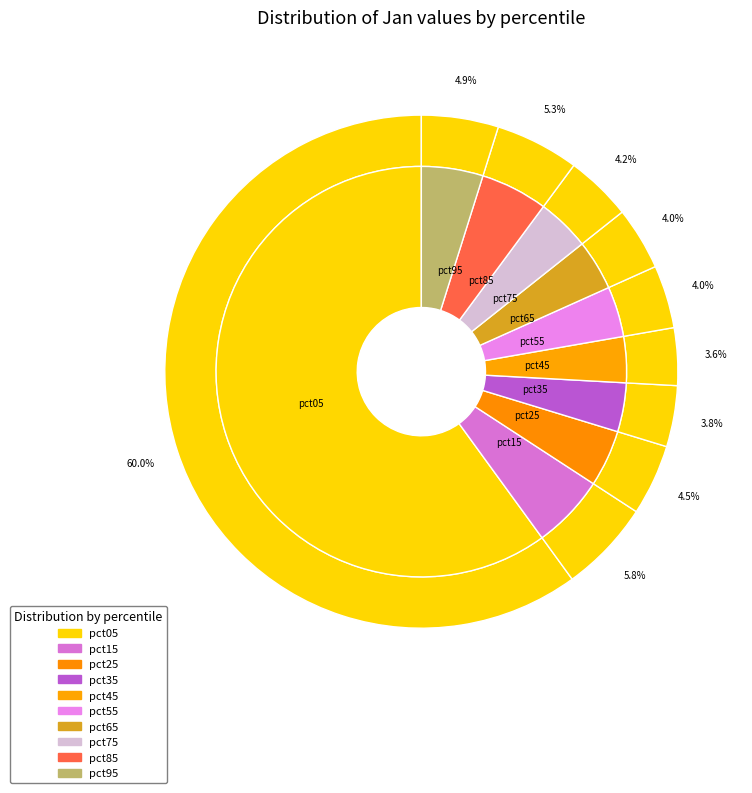

Do pct15 and pct05 together represent more than half of the pie?

Yes